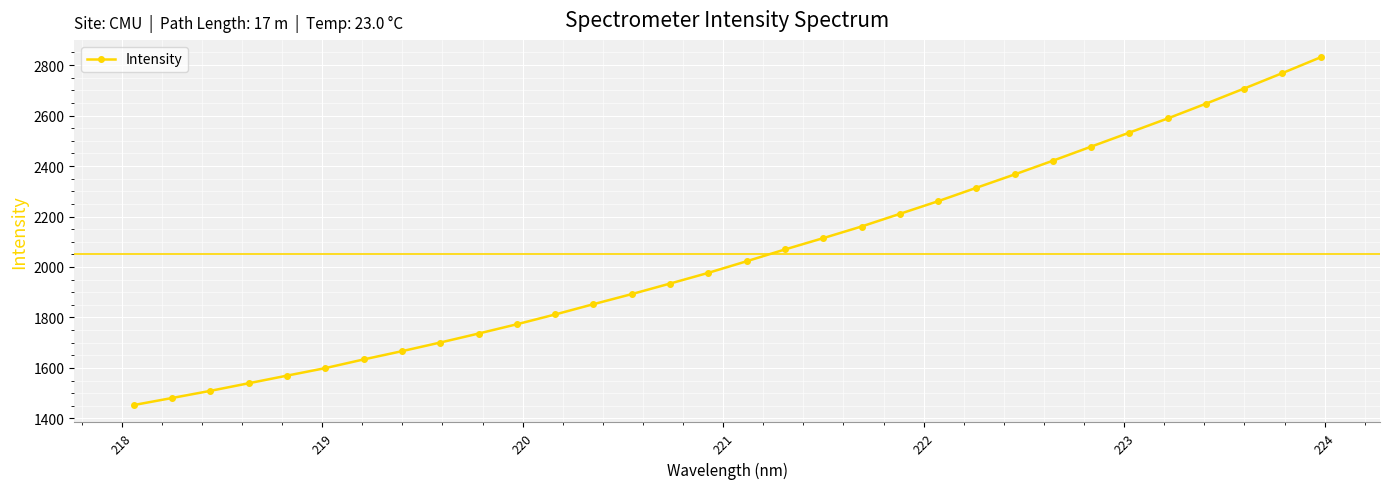

What is the minimum value shown in the chart?

1453.0